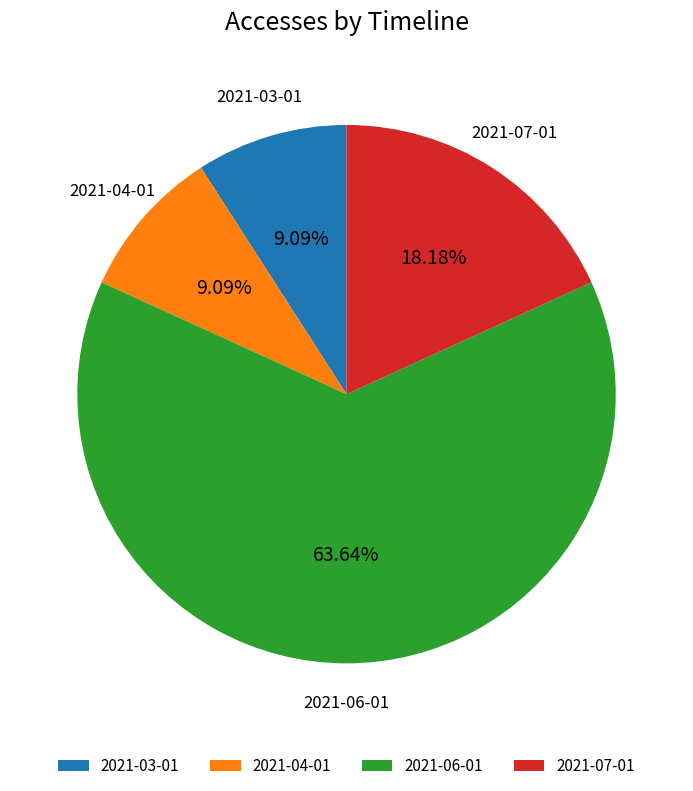

How many segments does this pie chart have?

4